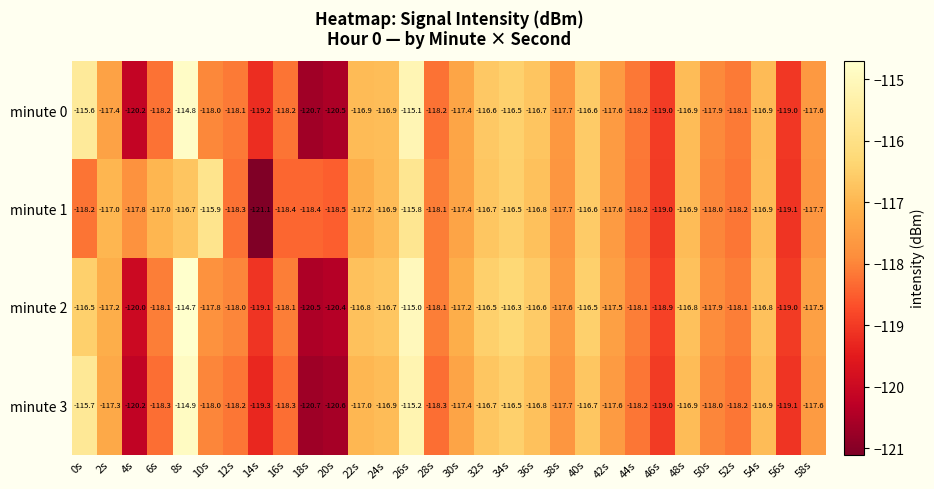

What is the total value across all series at 2s?

-468.9